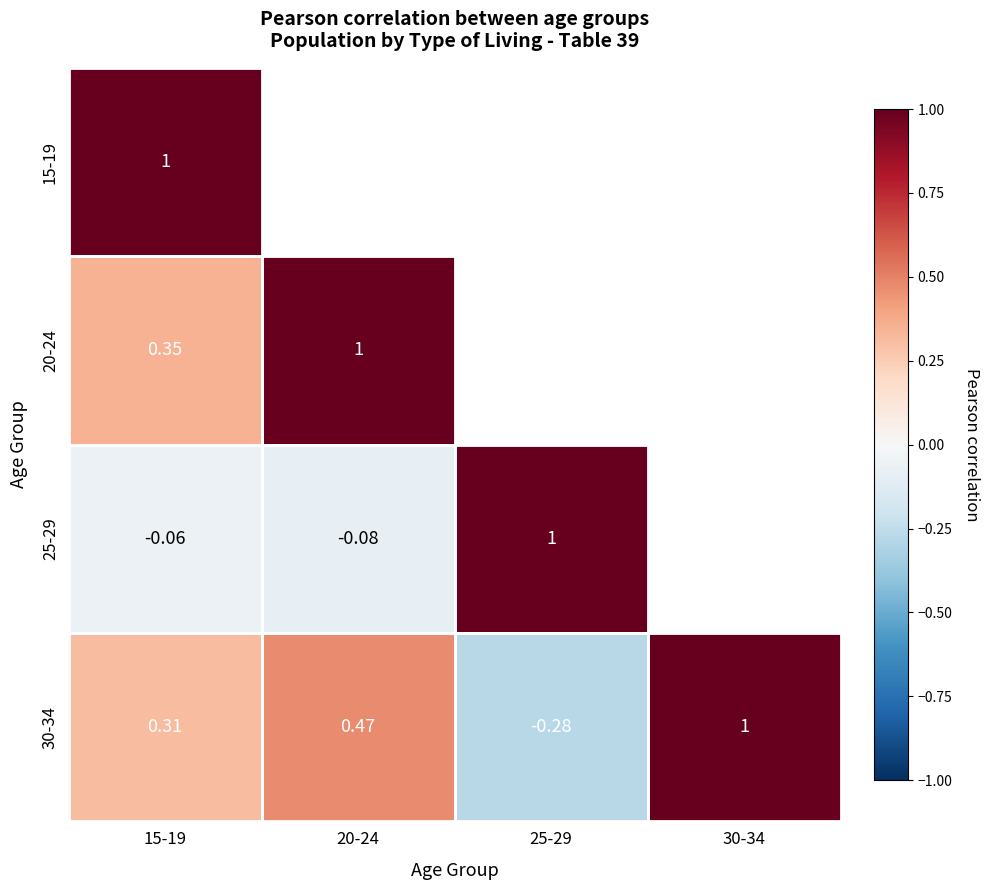

Where does the 30-34 series first go above 0?

15-19